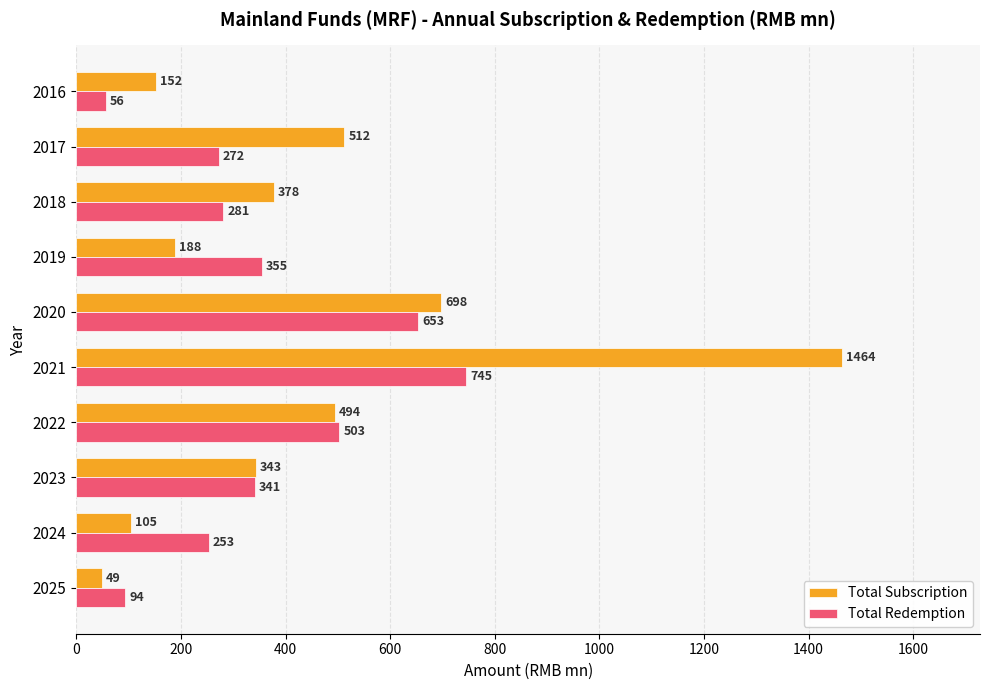

What are all the series names shown in the legend?

Total Subscription, Total Redemption